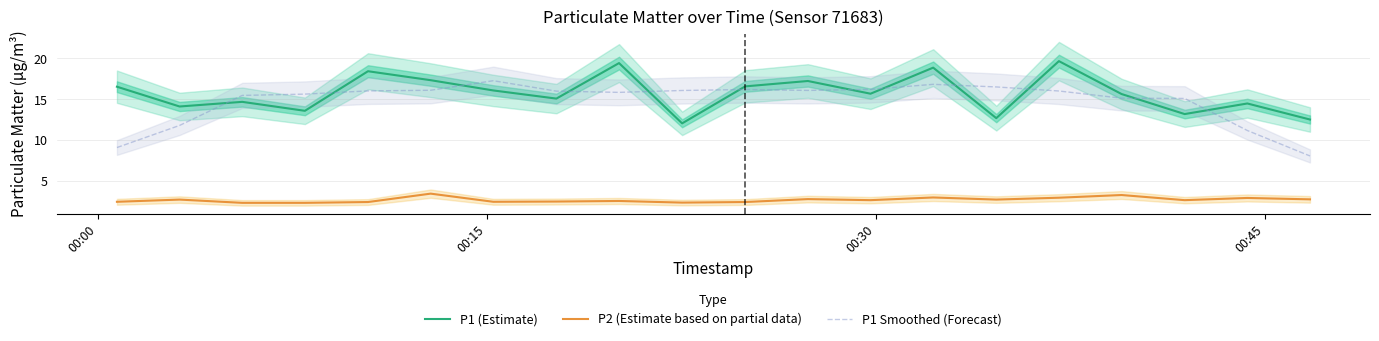

True or false: P1 Smoothed (Forecast) and P2 (Estimate based on partial data) intersect in this chart.

False